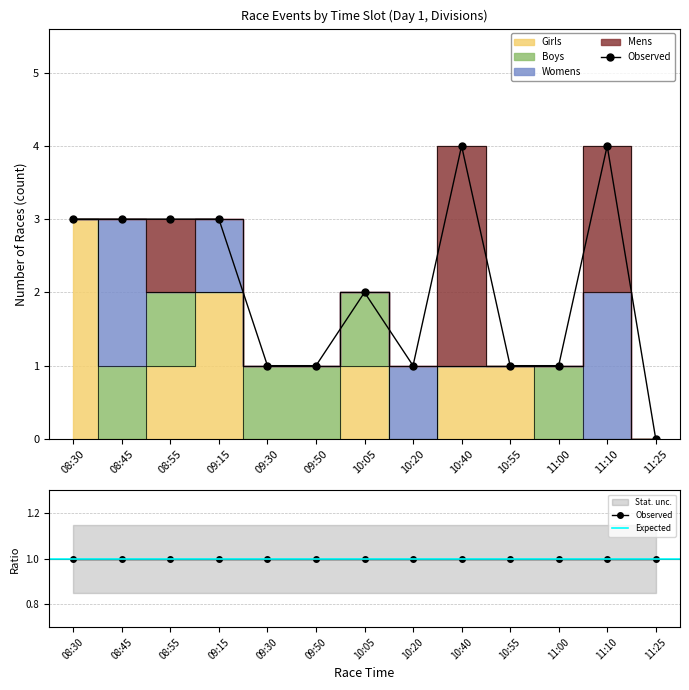

How many distinct data groups are displayed?

4